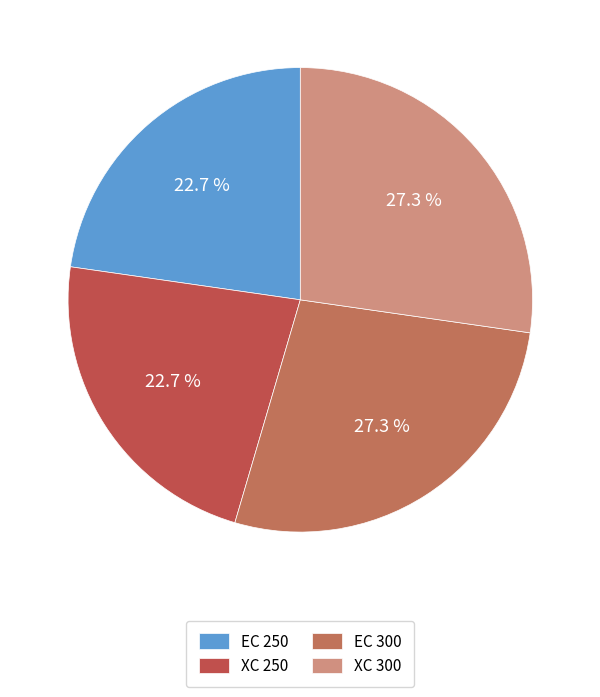

What is the ratio of the value at XC 300 to the value at XC 250?

1.2